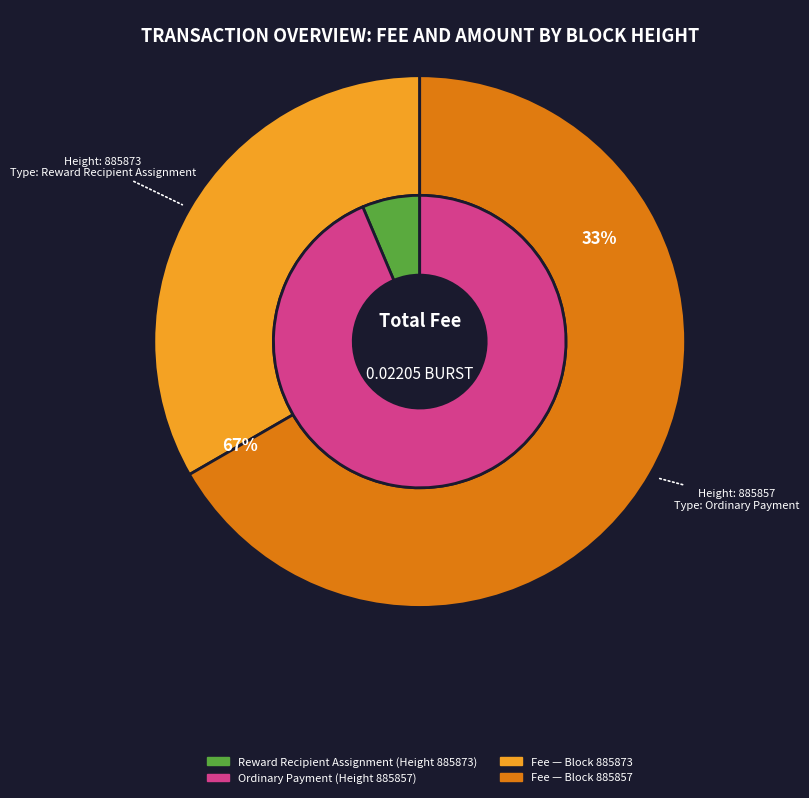

How many slices are in this pie chart?

2